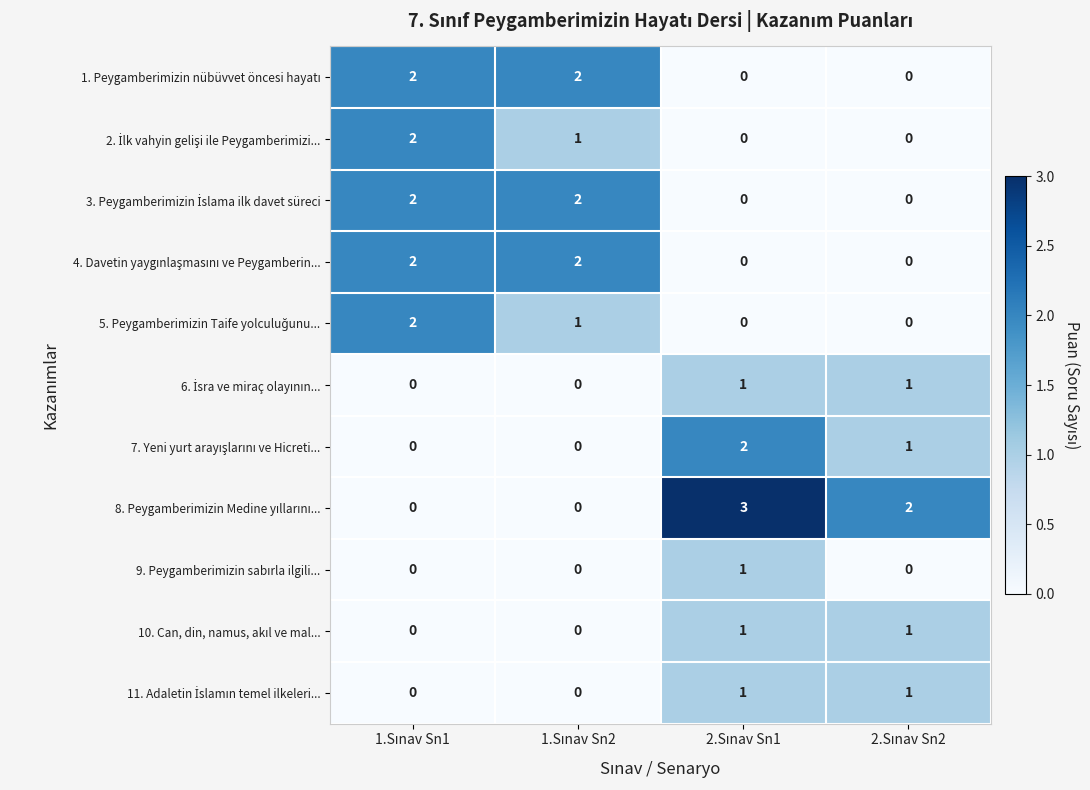

At how many categories does at least one series exceed 1?

4